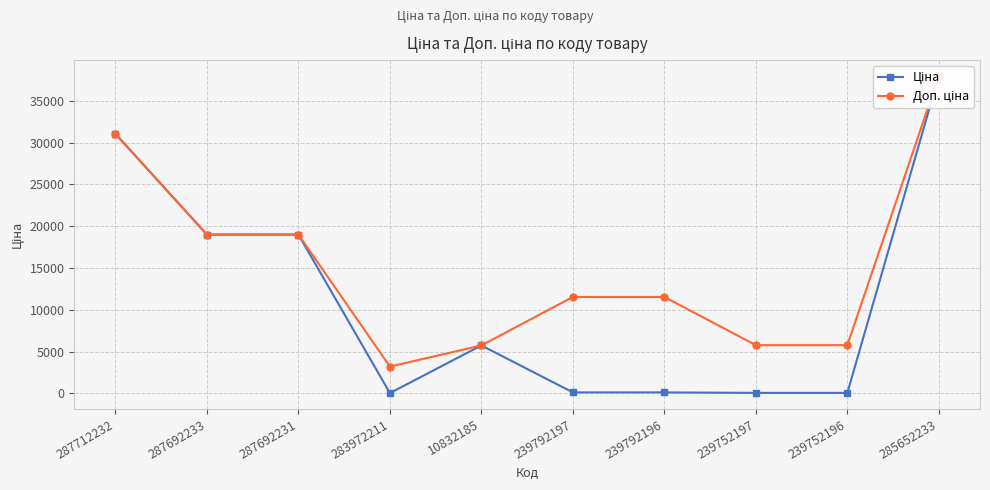

List the series in order of their peak value, lowest first.

Ціна, Доп. ціна